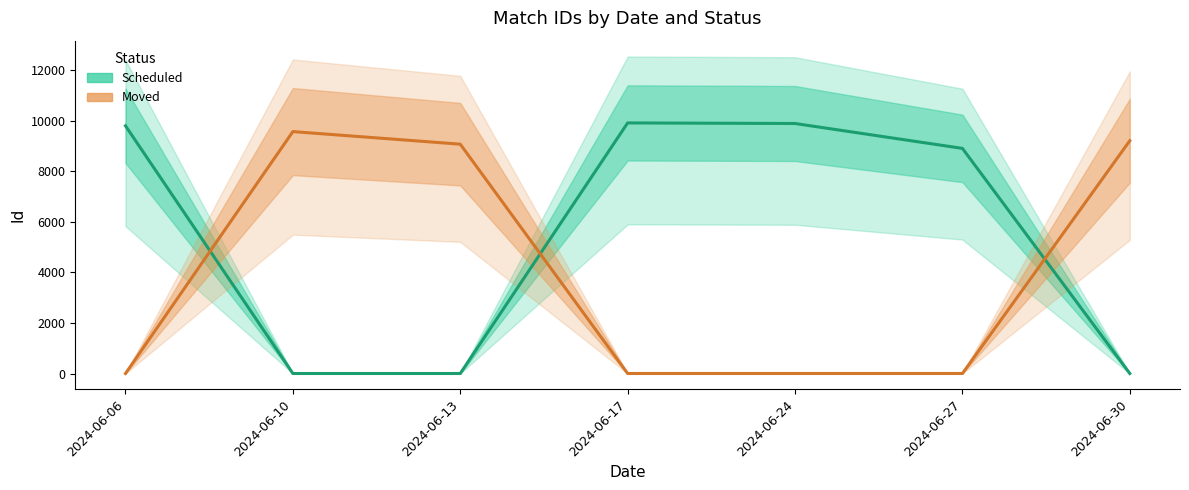

Does the chart have visible grid lines?

No